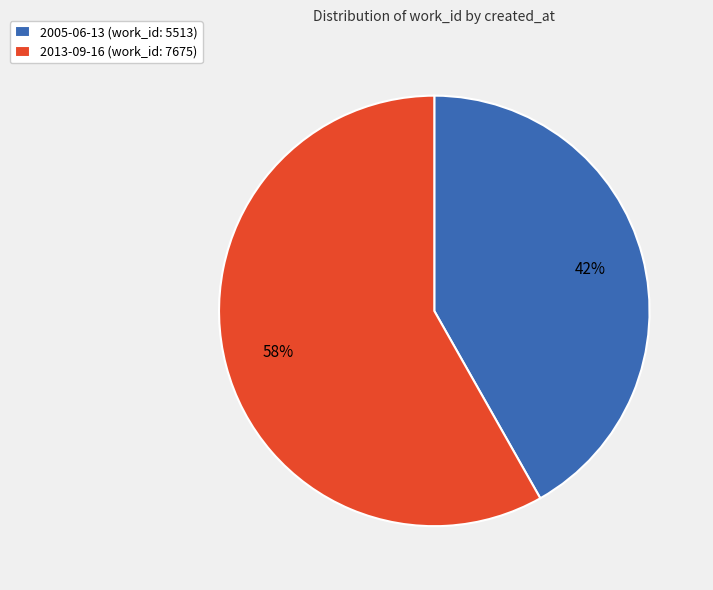

Which category has the biggest portion of the pie?

2013-09-16